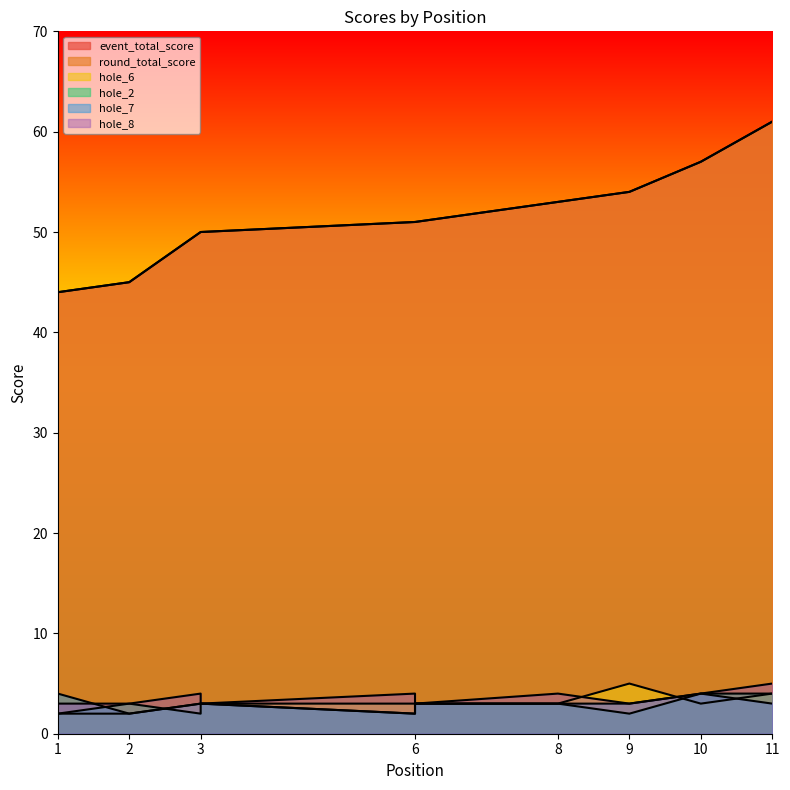

Does the chart have visible grid lines?

No